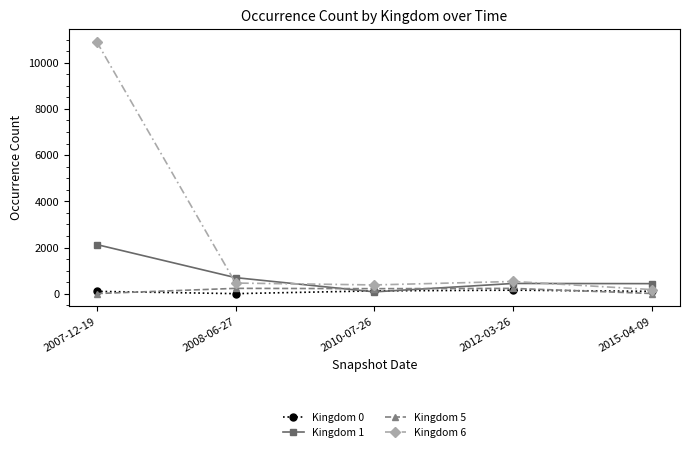

What is the greatest value displayed?

10910